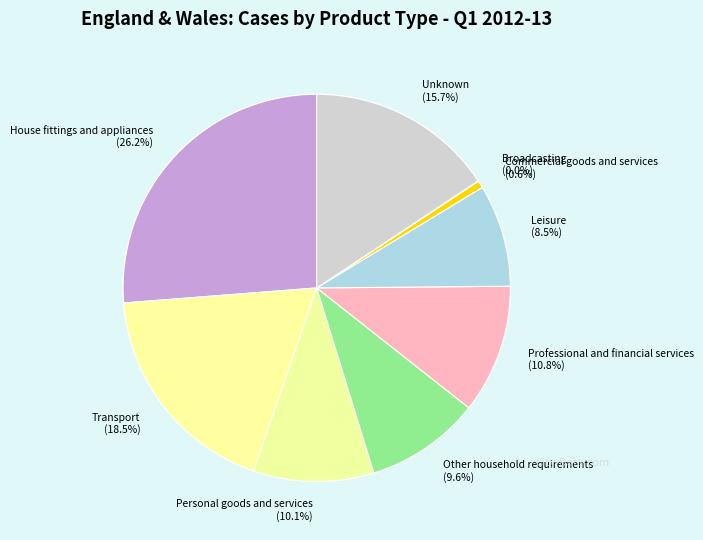

What is the smallest slice in the pie chart?

Broadcasting